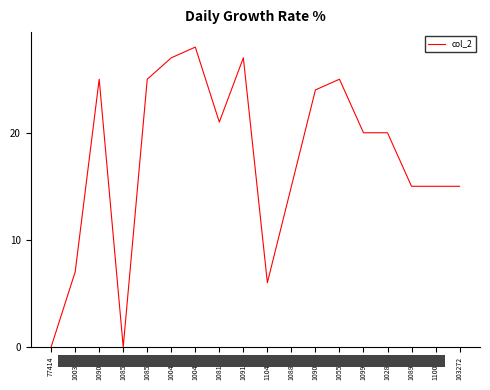

Count the number of data series in this chart.

1